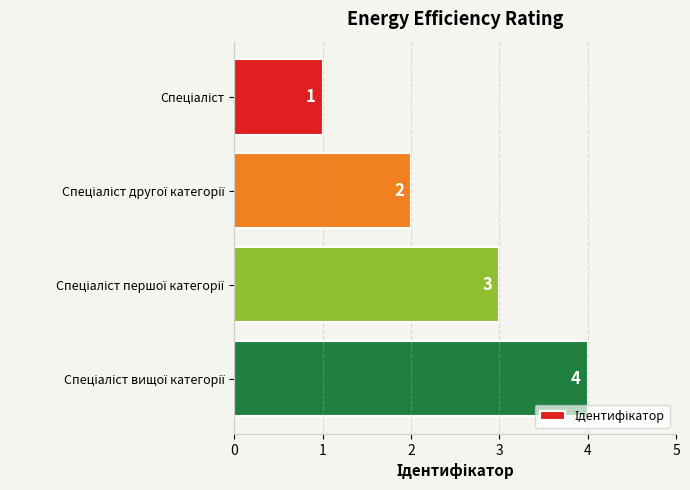

Count the number of data series in this chart.

1